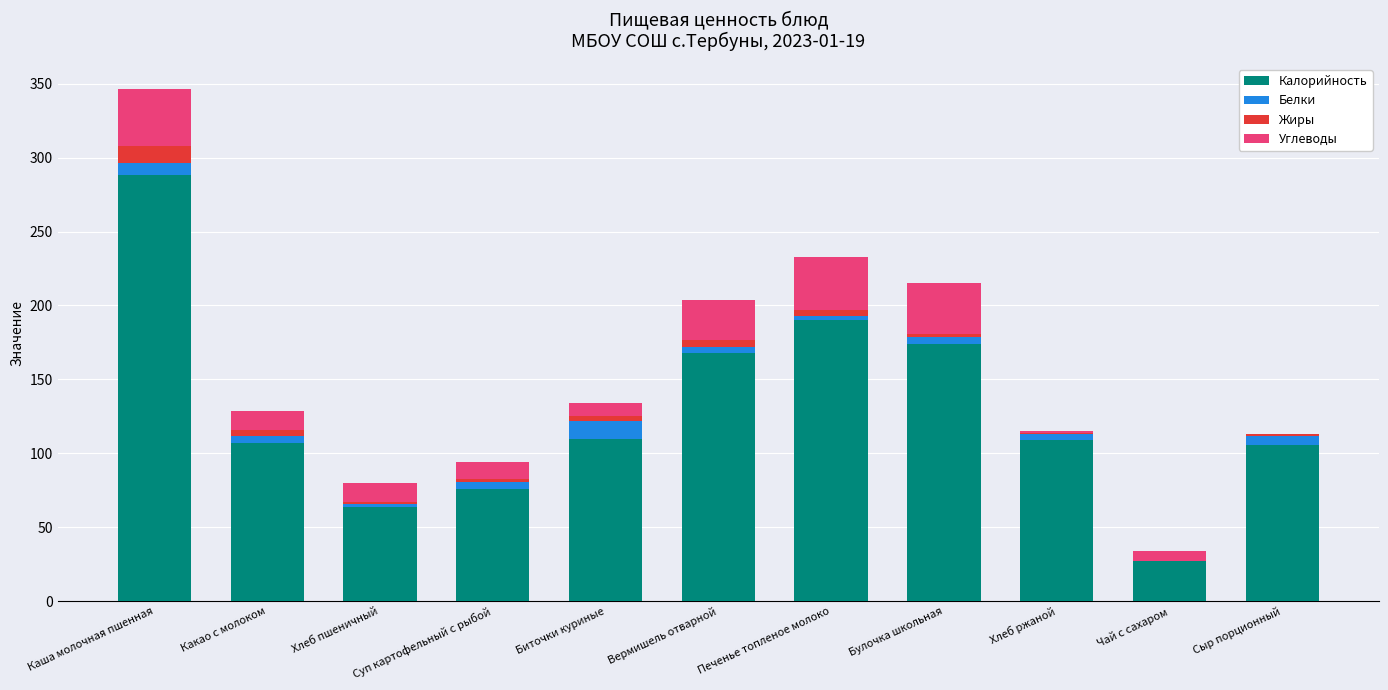

How many categories are shown in the chart?

11